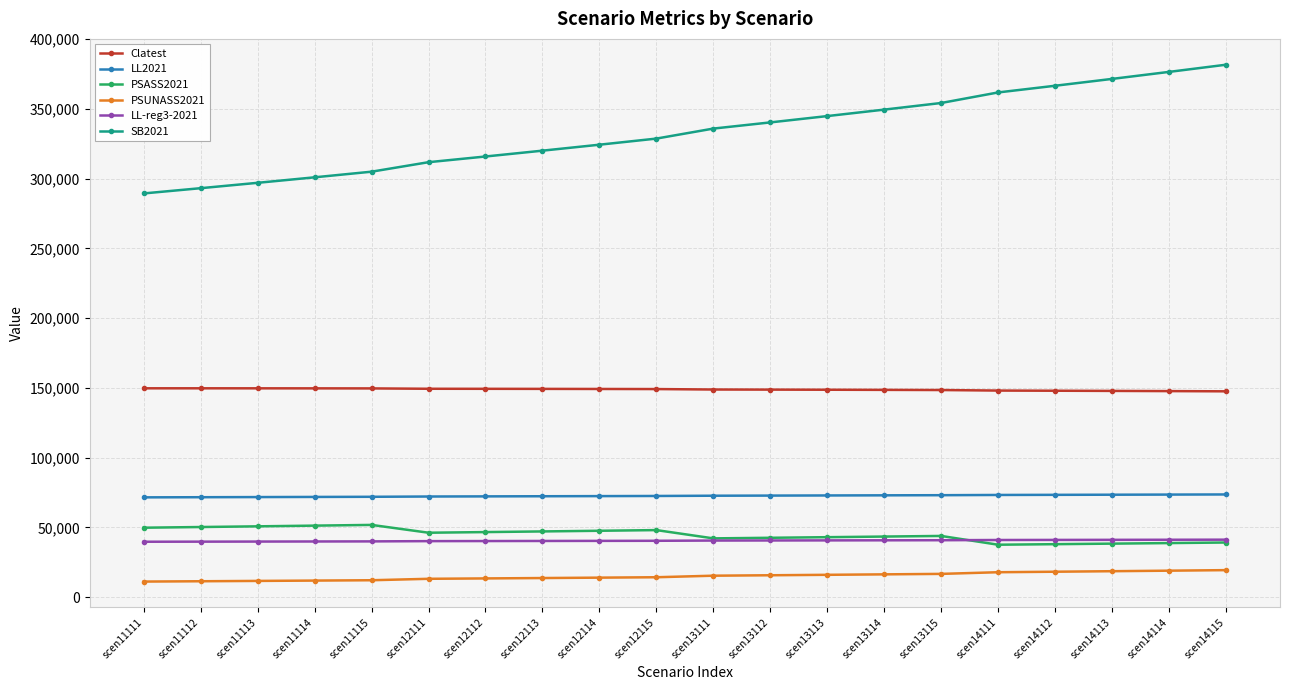

What is the maximum value for LL2021?

73630.0